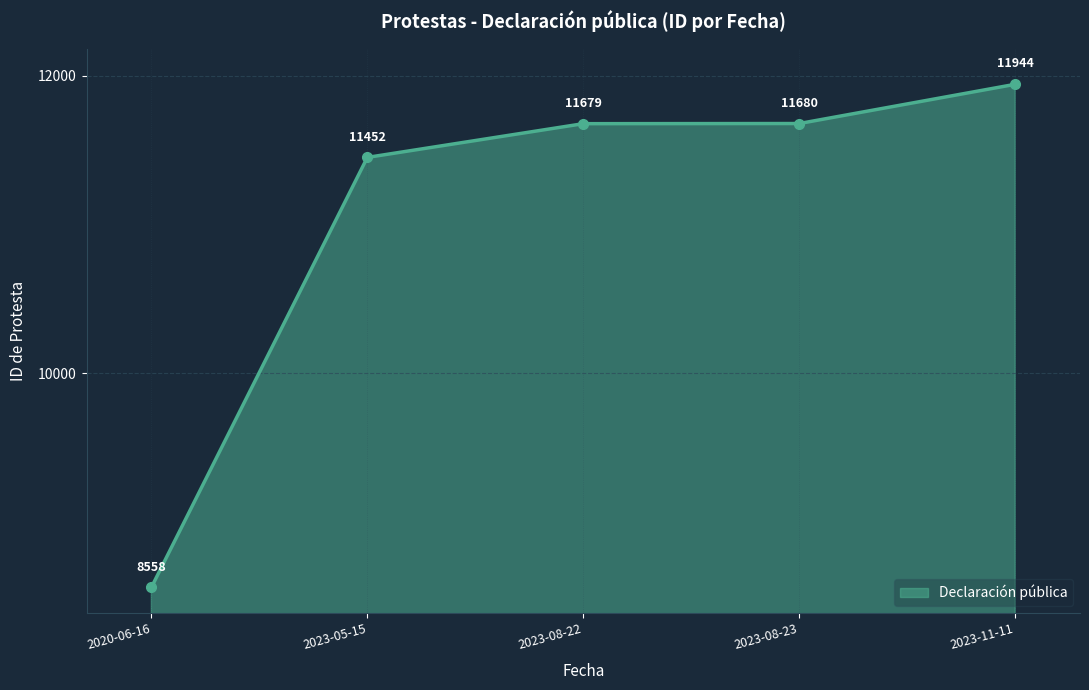

Which label corresponds to the smallest value in the chart?

2020-06-16